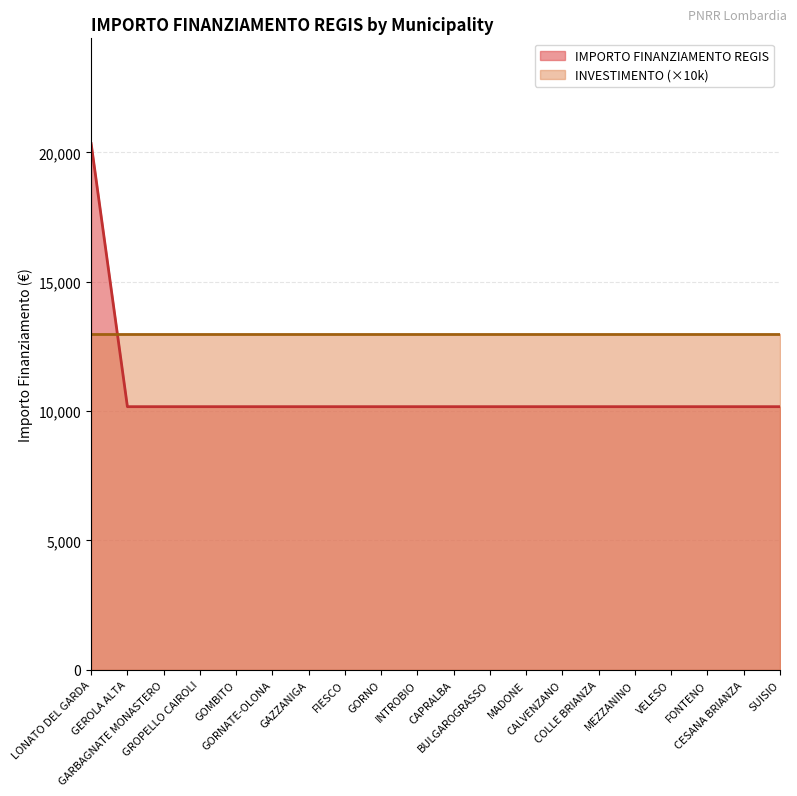

True or false: there are more than 2 points higher than both neighbors.

False